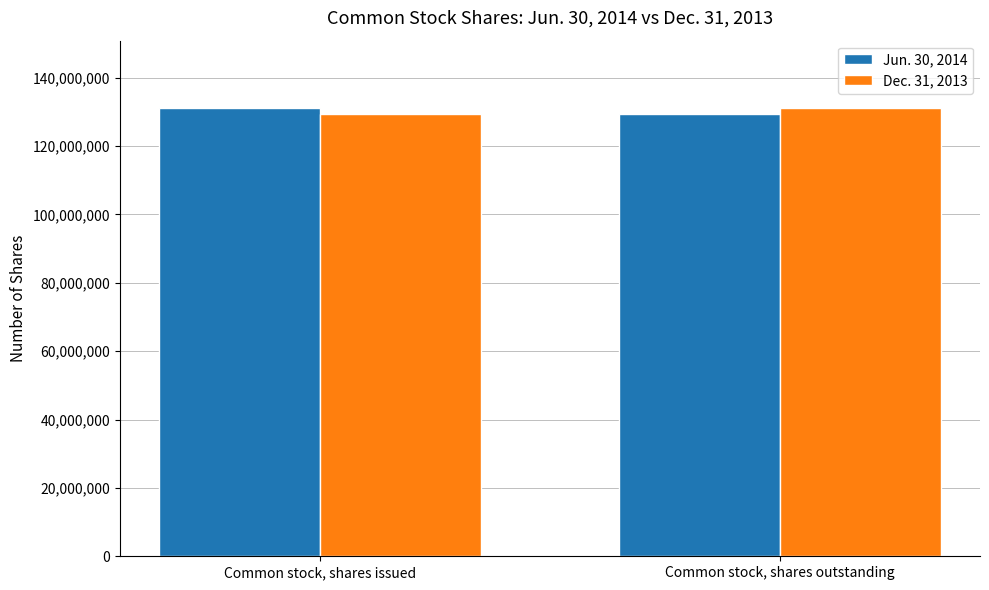

What is the sum of all Dec. 31, 2013 values?

260546490